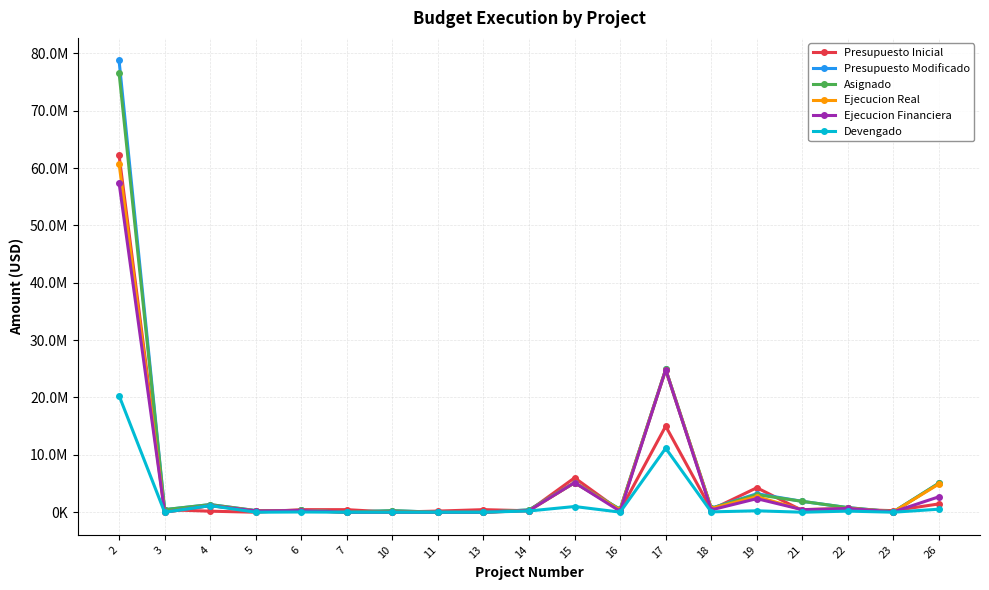

What are all the series names shown in the legend?

Presupuesto Inicial, Presupuesto Modificado, Asignado, Ejecucion Real, Ejecucion Financiera, Devengado